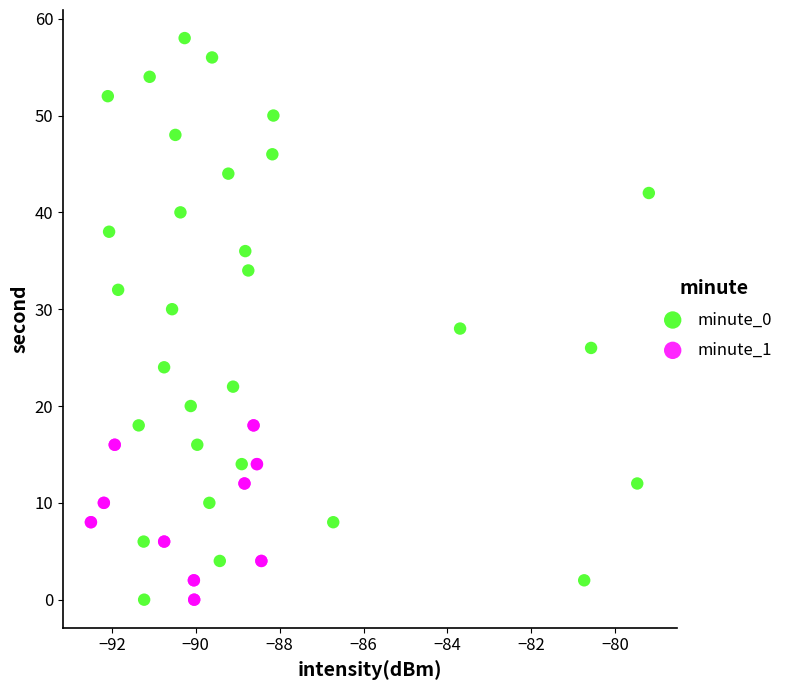

Which series contains the highest Y value?

minute_0